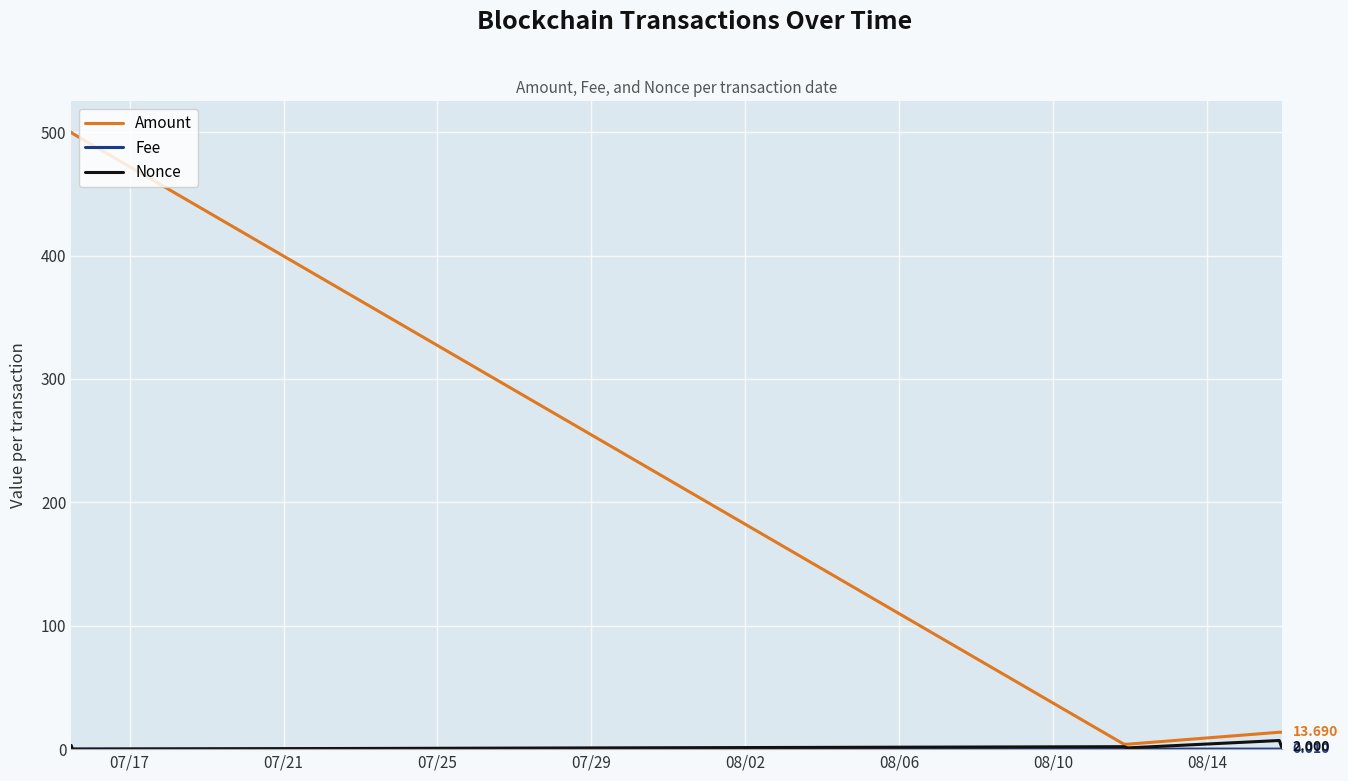

Which series has the largest total across all categories?

Amount